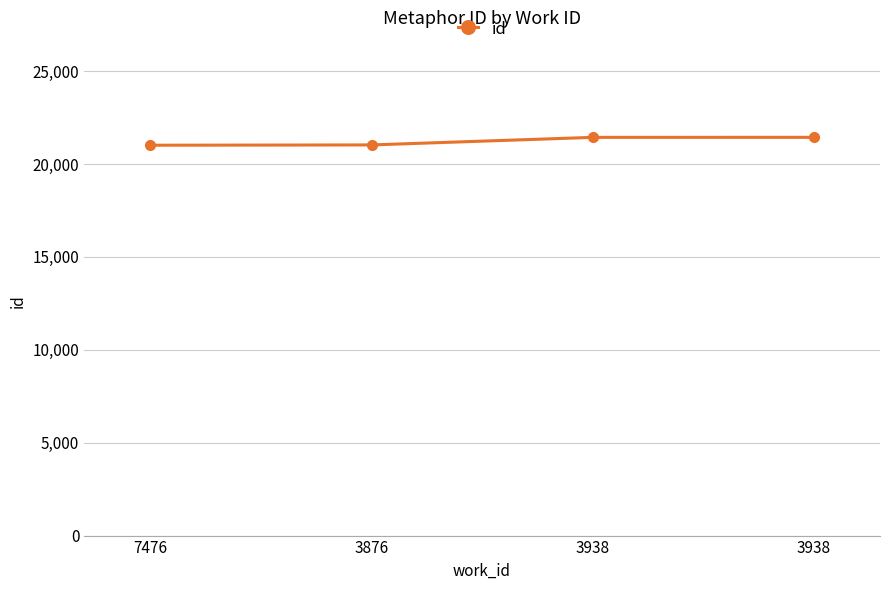

What is the sum of the values at 3876 and 7476?

42048